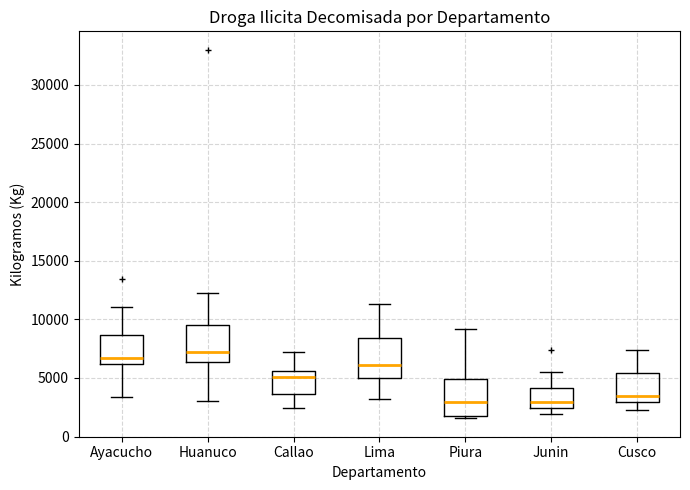

Where is the upper edge of the box for Junin on the y-axis? The values are not printed on the chart, so give them approximately, as read against the axis.

4000